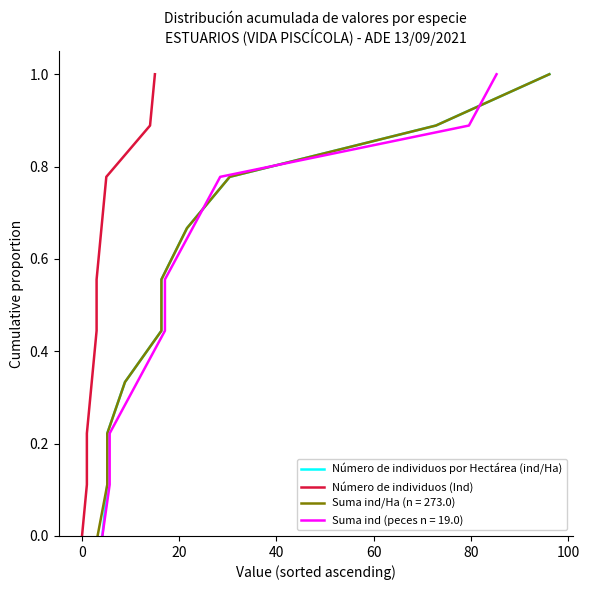

What is the label of the 5th point from the right?

80